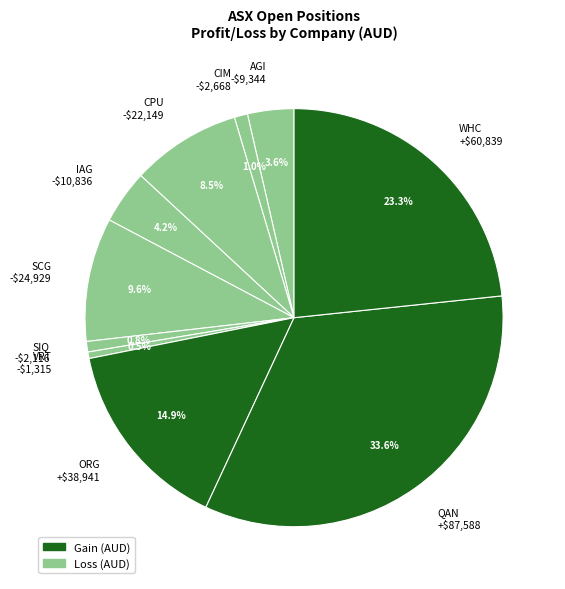

How much of the chart is everything except WHC +$60,839?

76.7%